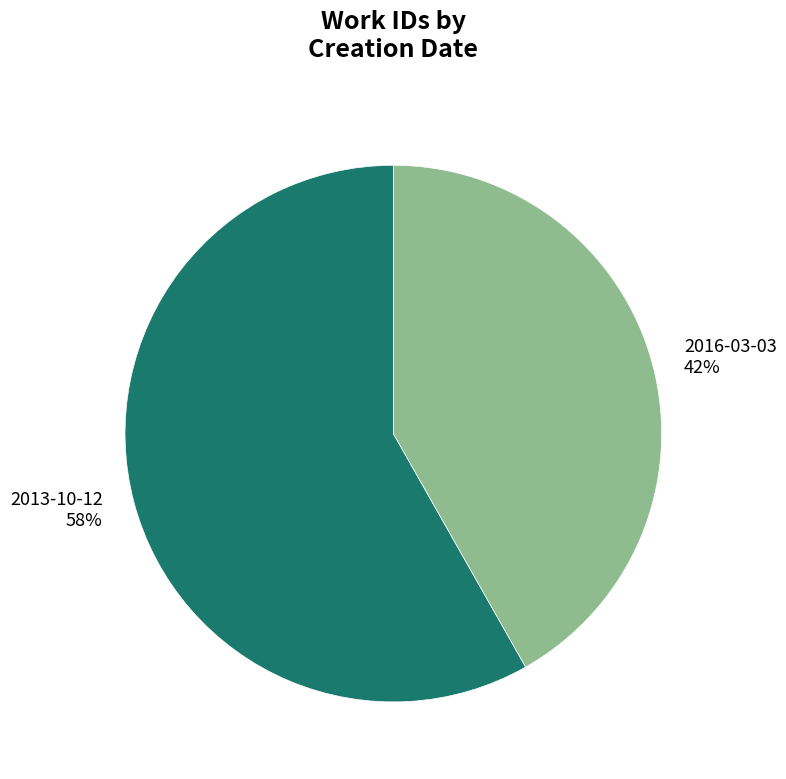

What is the ratio of the value at 2016-03-03 to the value at 2013-10-12?

0.7